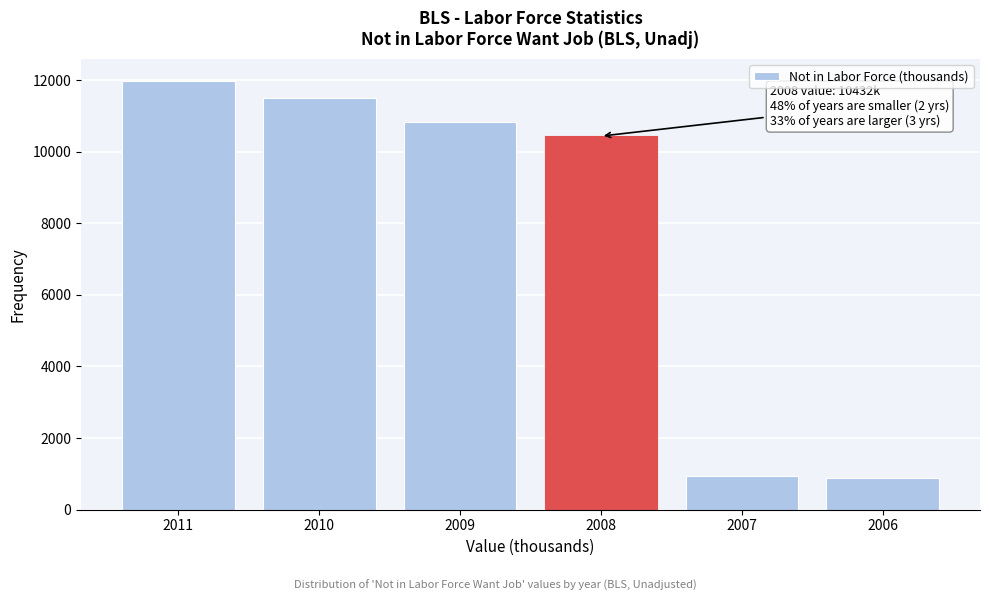

Reading left to right, list all the values displayed in this chart.

2011=11981	2010=11498	2009=10817	2008=10432	2007=952	2006=895